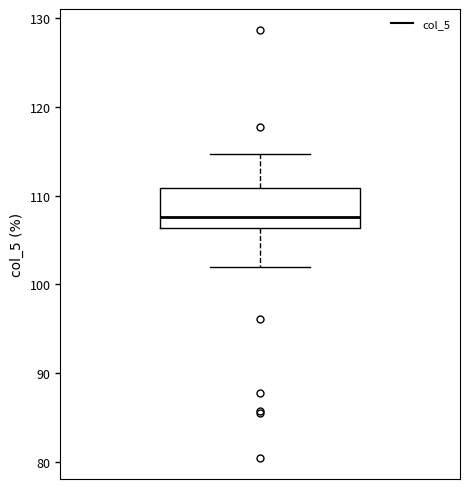

Transcribe this box plot: give where the median line is, the range the box spans, and where the two whiskers end, as read against the y-axis. The values are not printed on the chart, so give them approximately, as read against the axis.

median 108, box 106 to 111, whiskers 102 to 115